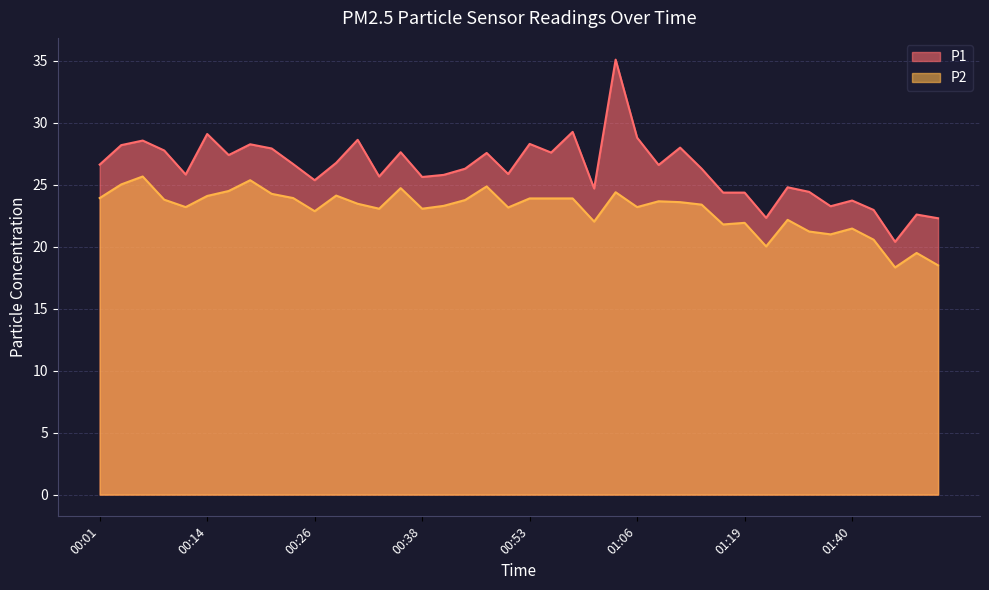

What position from the left is 01:27?

33